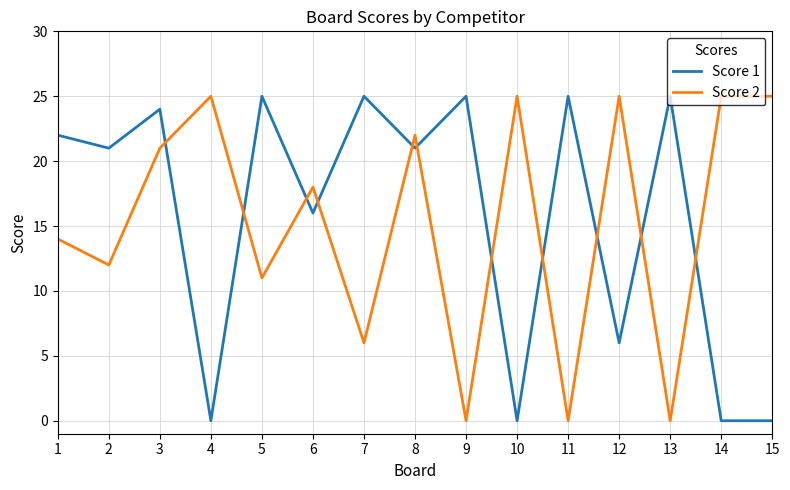

True or false: Score 2 and Score 1 intersect in this chart.

True